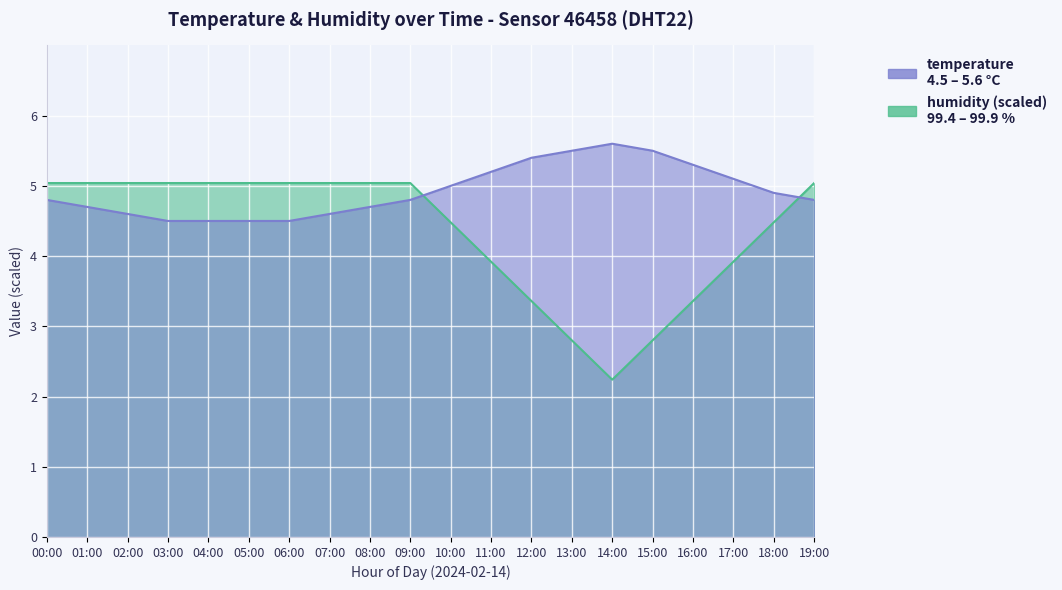

How many values in the humidity series are below 5?

9